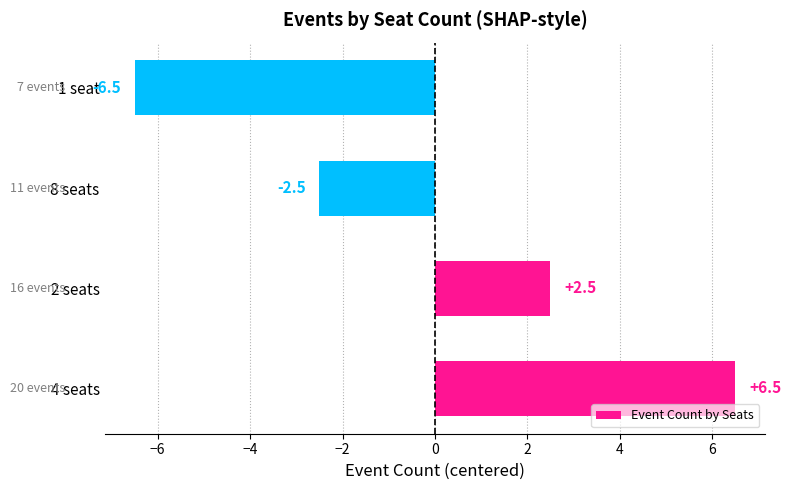

Between 1 seat and 4 seats, which is larger?

4 seats